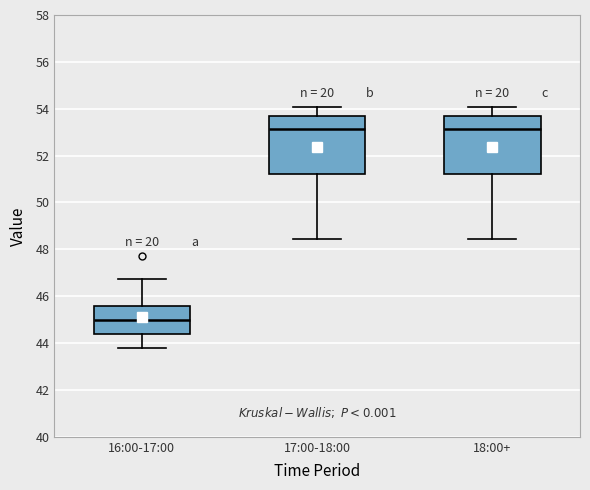

Reading left to right, transcribe this box plot: for each box, give where its median line is, the range the box spans, and where its two whiskers end, as read against the y-axis. The values are not printed on the chart, so give them approximately, as read against the axis.

16:00-17:00: median 45.0, box 44.4 to 45.6, whiskers 43.8 to 46.8
17:00-18:00: median 53.2, box 51.2 to 53.8, whiskers 48.4 to 54.0
18:00+: median 53.2, box 51.2 to 53.8, whiskers 48.4 to 54.0